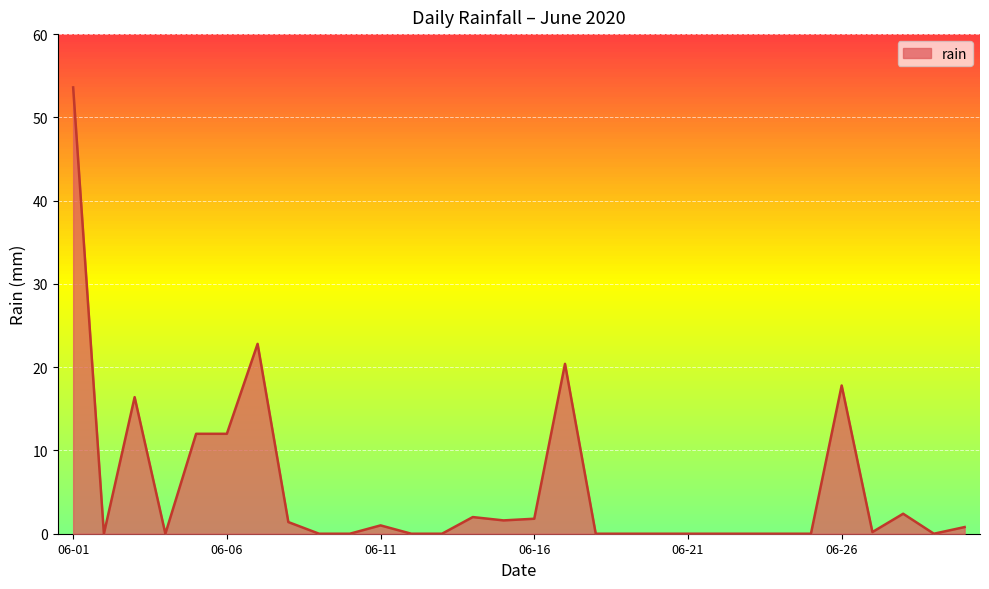

Does the chart have visible grid lines?

Yes